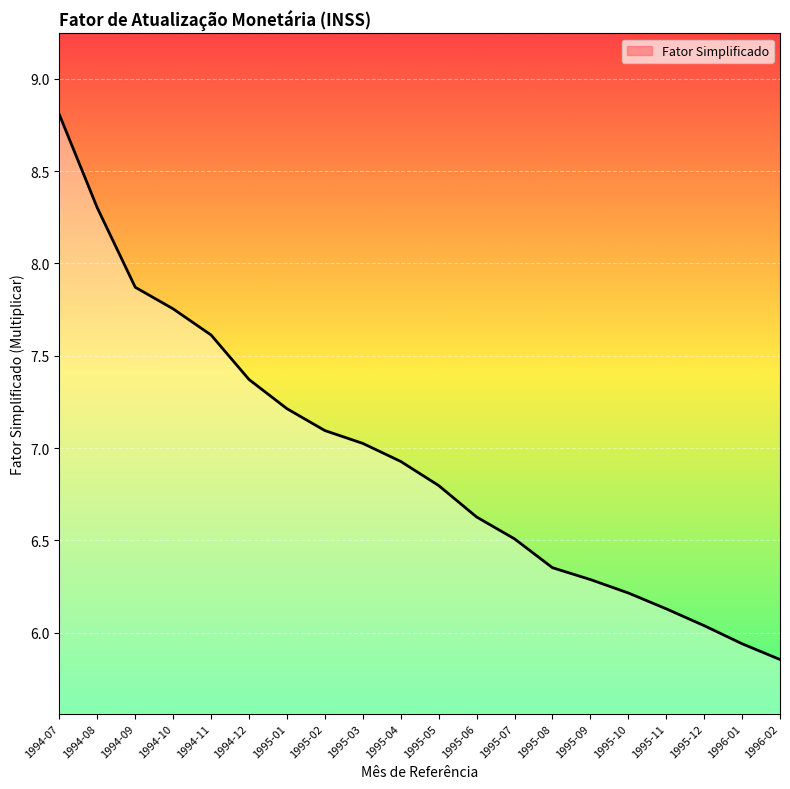

Is it true that the value at 1994-09 is 7.9?

True